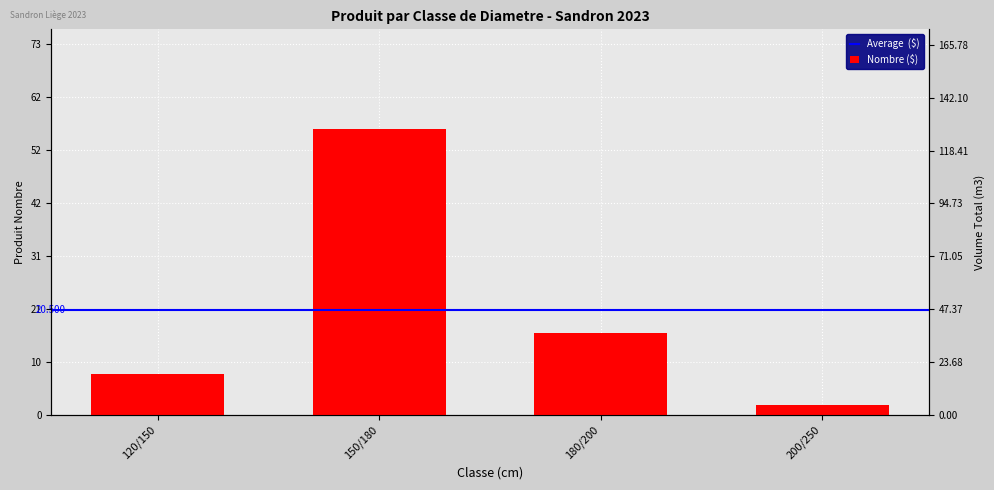

Does the chart contain any negative values?

No